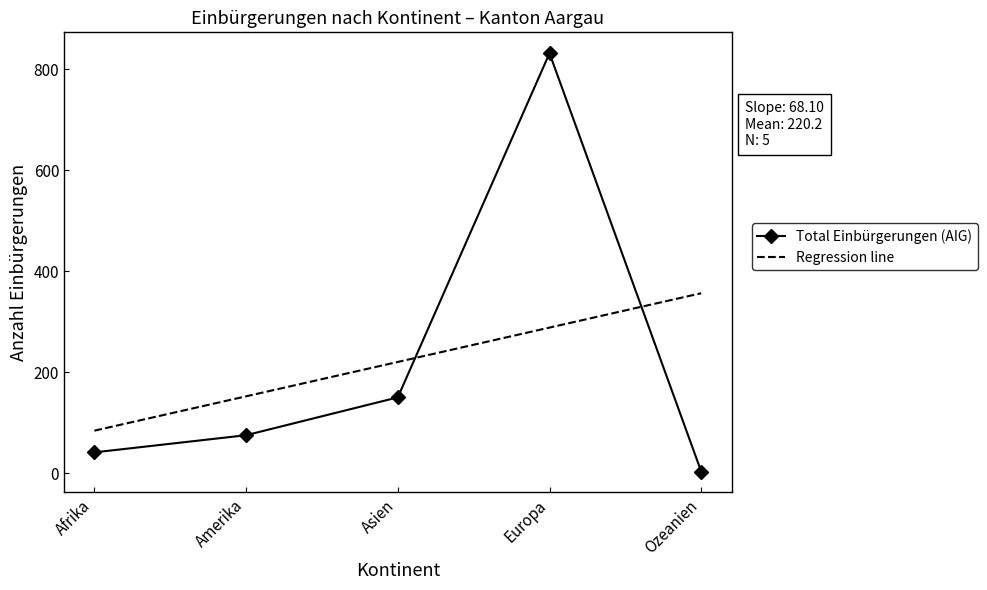

What value does the Total Einbürgerungen (AIG) series have at Amerika?

75.0